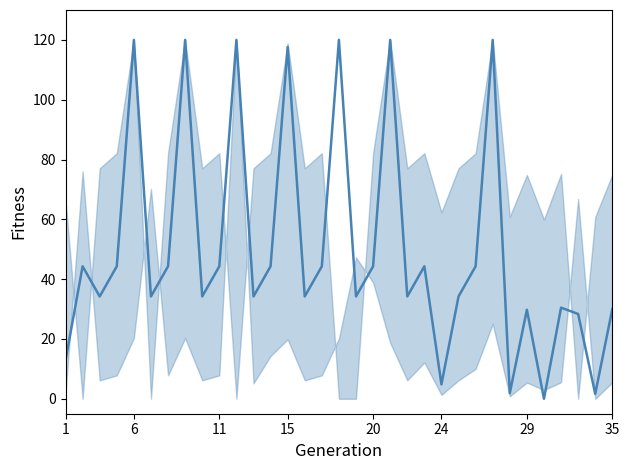

What is the difference between the maximum and minimum values?

120.0